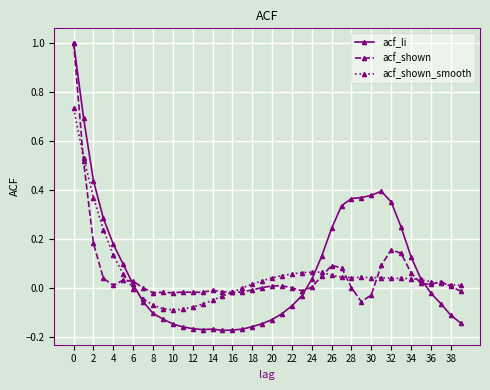

What is the maximum value shown in the chart?

1.0